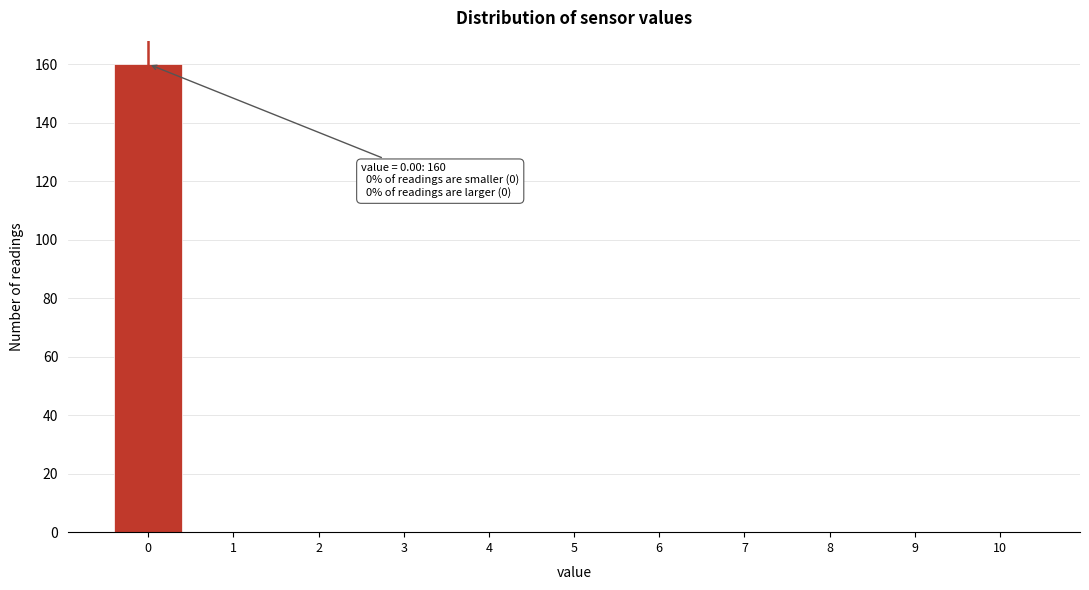

Over which range of the x-axis is the bar tallest?

-0.5 to 0.5